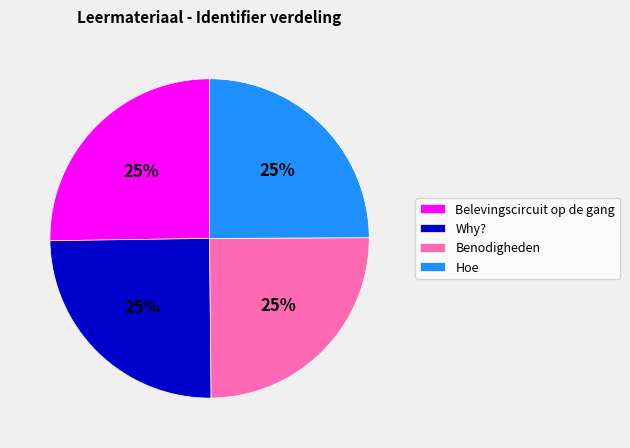

Does any single category account for the majority?

No